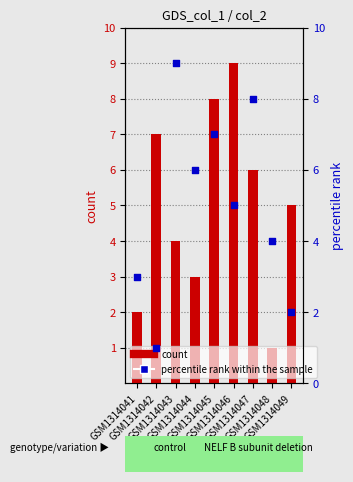

What are all the series names shown in the legend?

count, percentile rank within the sample